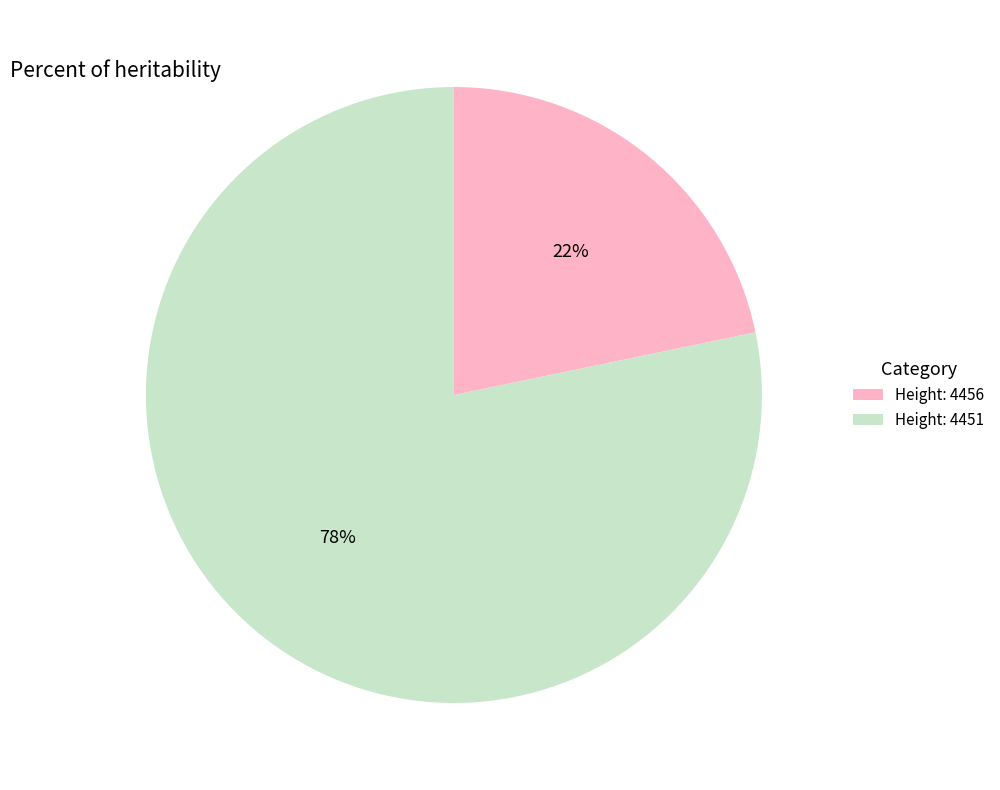

Do Height: 4451 and Height: 4456 together represent more than half of the pie?

Yes